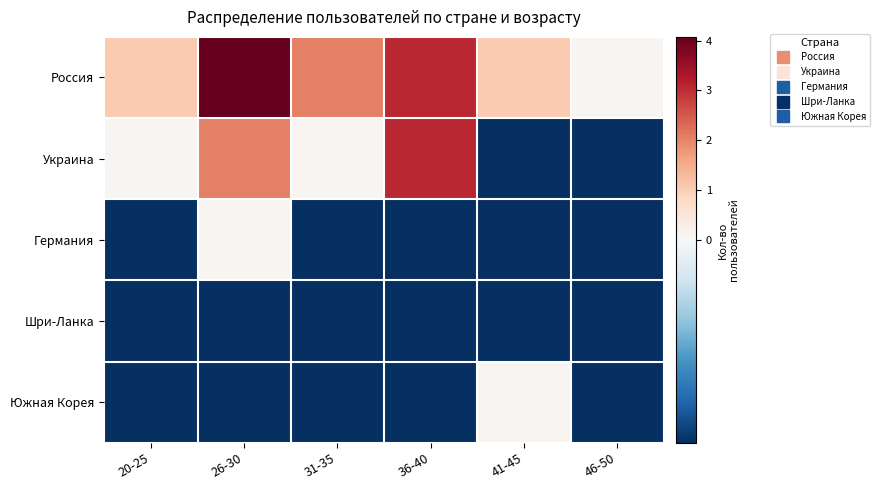

Reading left to right, extract all data points from this chart.

Россия: 20-25=1.1	26-30=4.1	31-35=2.1	36-40=3.1	41-45=1.1	46-50=0.1
Украина: 20-25=0.1	26-30=2.1	31-35=0.1	36-40=3.1	41-45=-0.9	46-50=-0.9
Германия: 20-25=-0.9	26-30=0.1	31-35=-0.9	36-40=-0.9	41-45=-0.9	46-50=-0.9
Шри-Ланка: 20-25=-0.9	26-30=-0.9	31-35=-0.9	36-40=-0.9	41-45=-0.9	46-50=-0.9
Южная Корея: 20-25=-0.9	26-30=-0.9	31-35=-0.9	36-40=-0.9	41-45=0.1	46-50=-0.9